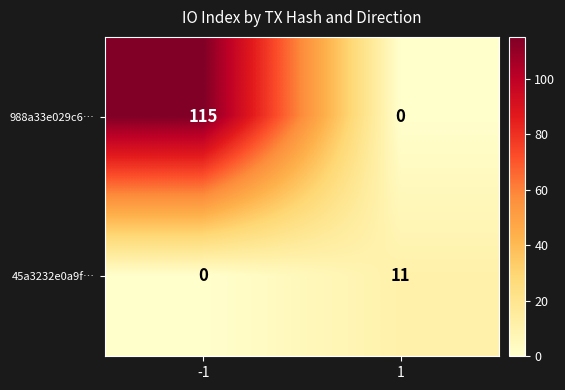

Which category has the highest value across all series?

-1